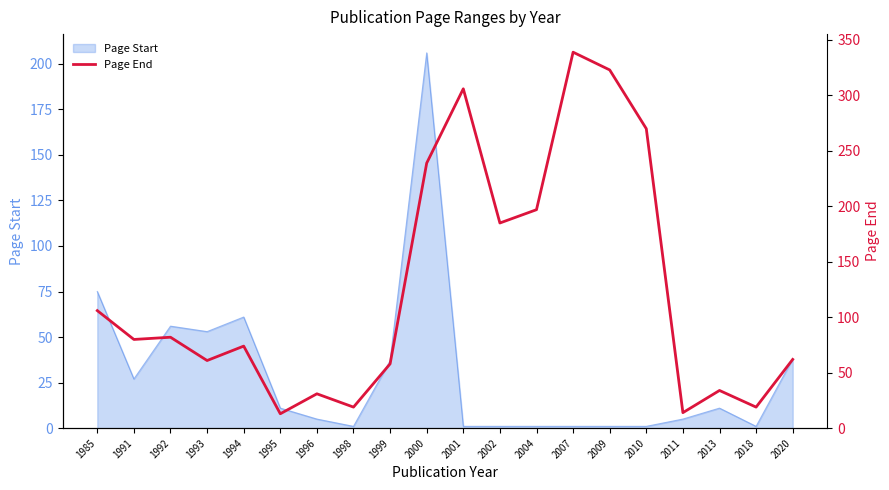

How many points are higher than both their immediate neighbors (excluding endpoints)?

6